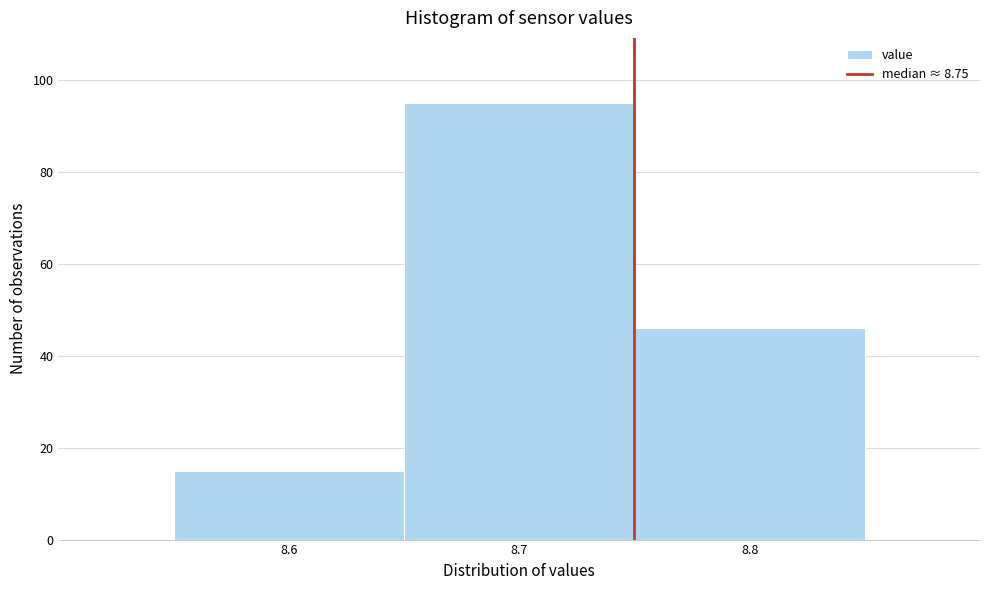

Over which range of the x-axis is the bar tallest?

8.65 to 8.75